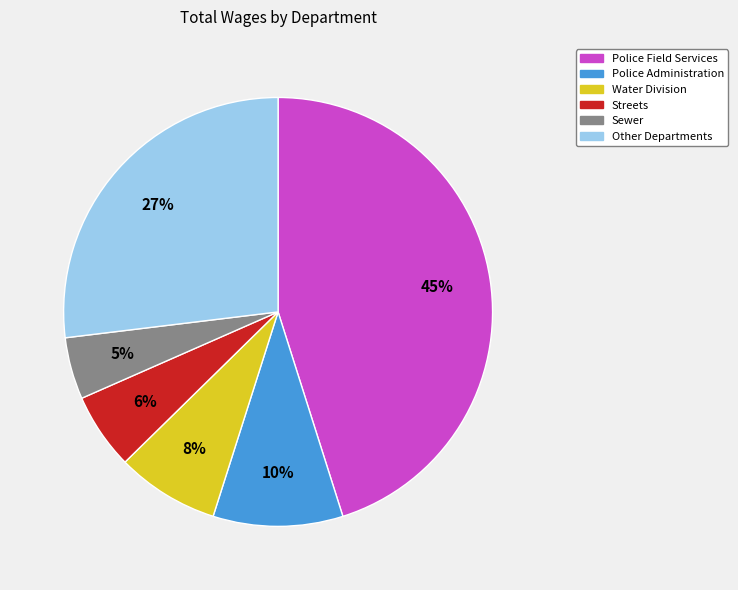

Does any single category account for the majority?

No